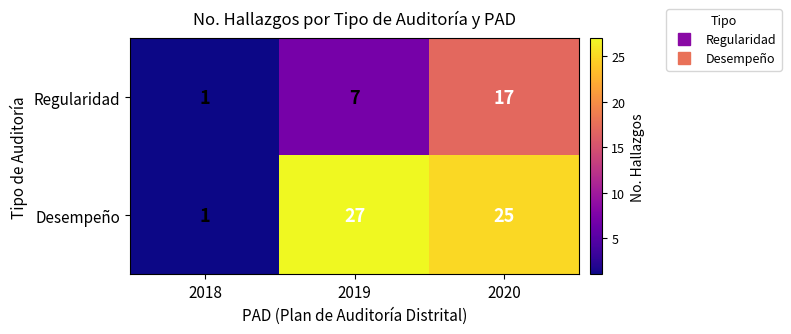

What is the average value of the Desempeño series?

18